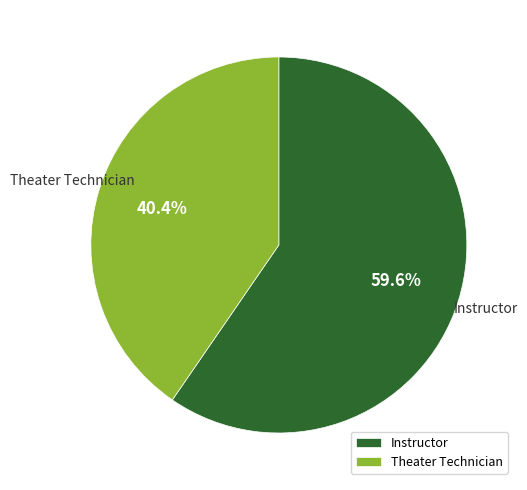

What portion of the pie excludes Theater Technician?

59.6%